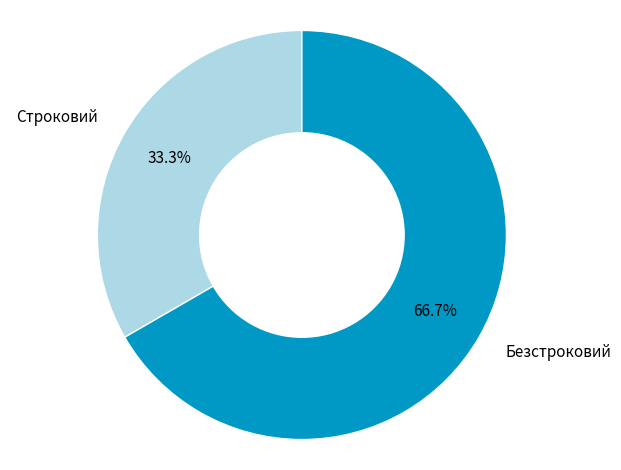

What percentage is the Строковий slice, to the nearest percent?

33%